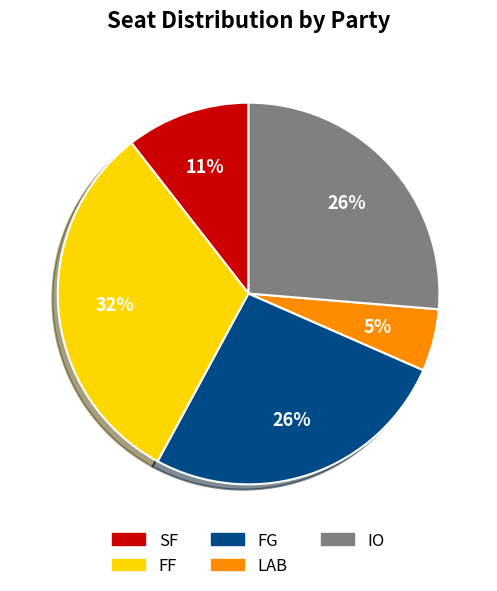

How many slices are in this pie chart?

5